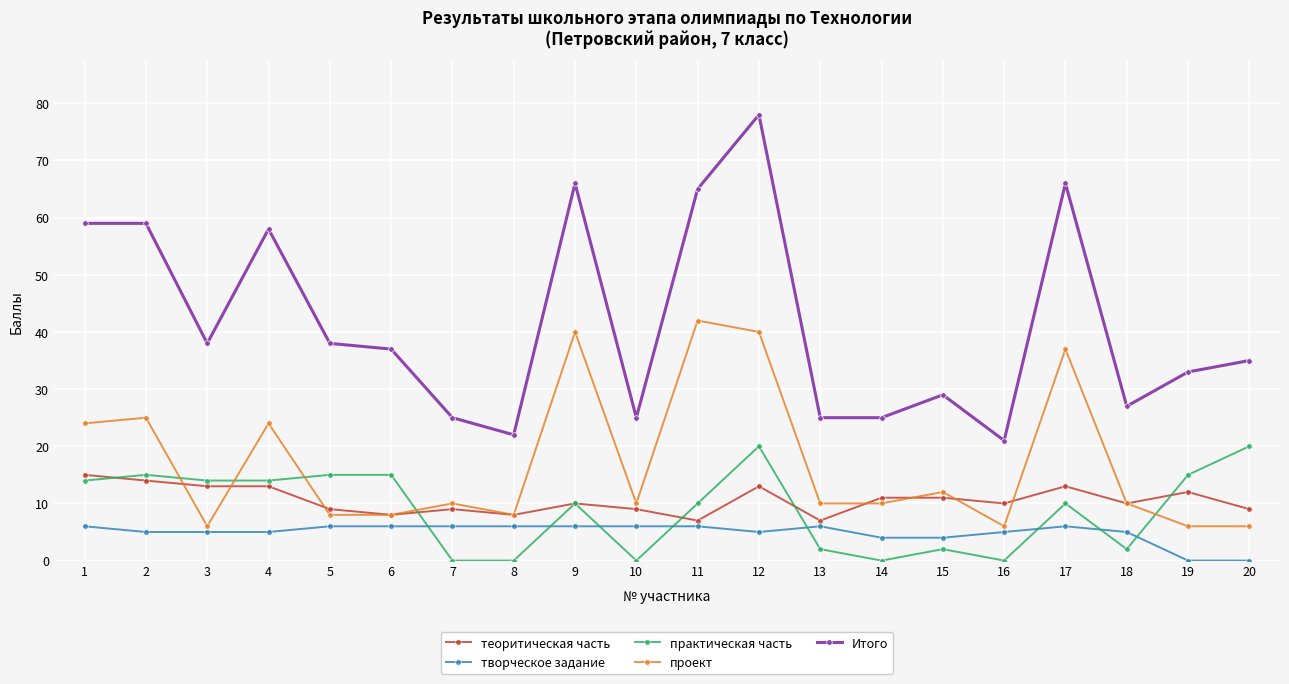

How many lines are shown in the chart?

5